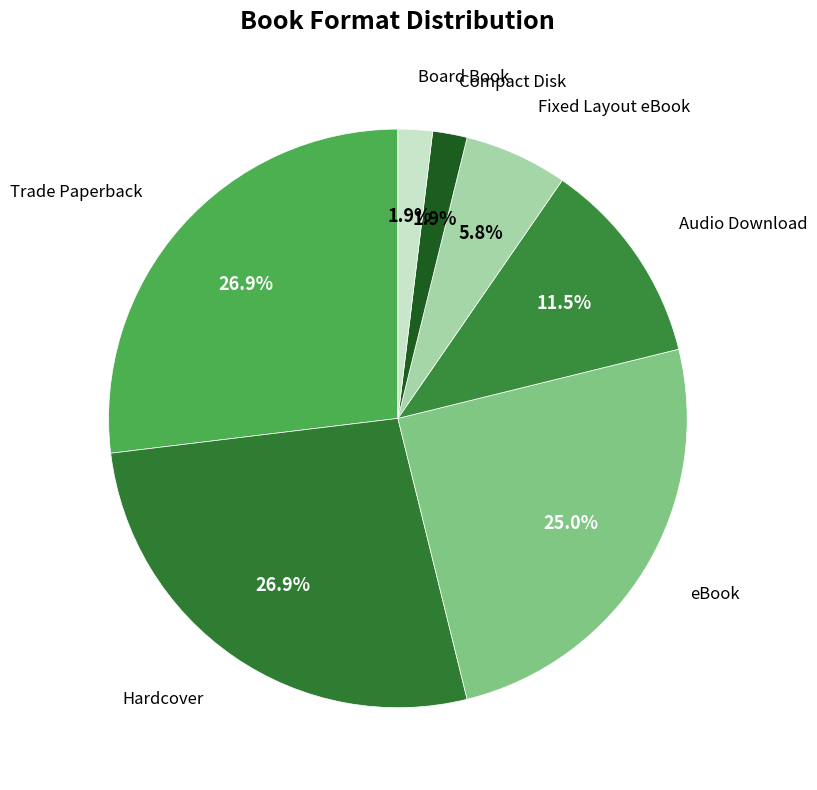

How many slices are in this pie chart?

7